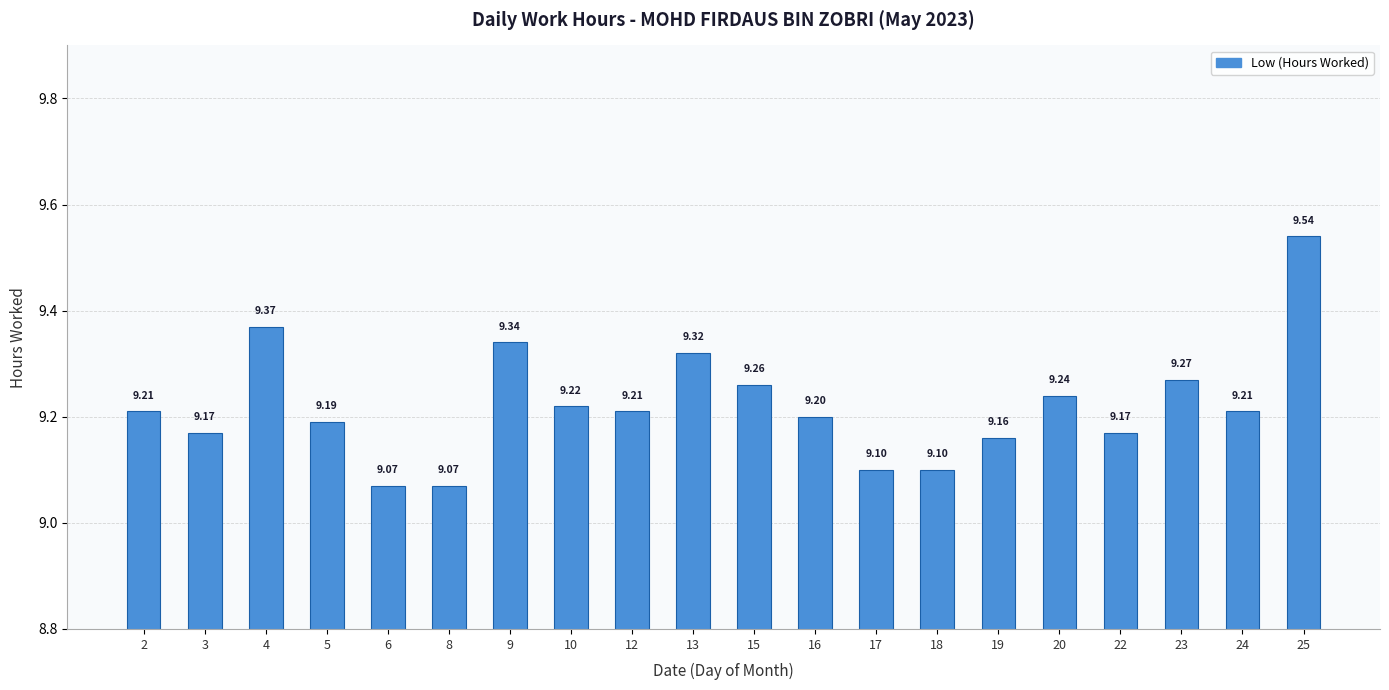

What is the difference between the maximum and minimum values?

0.5